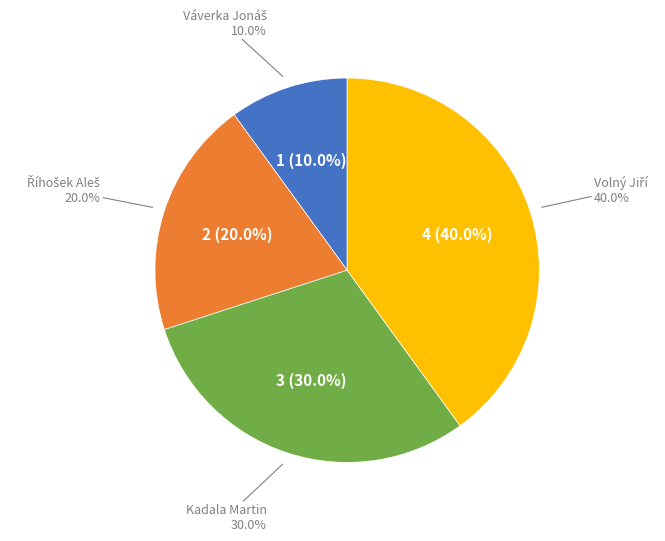

Which category has the biggest portion of the pie?

Volný Jiří